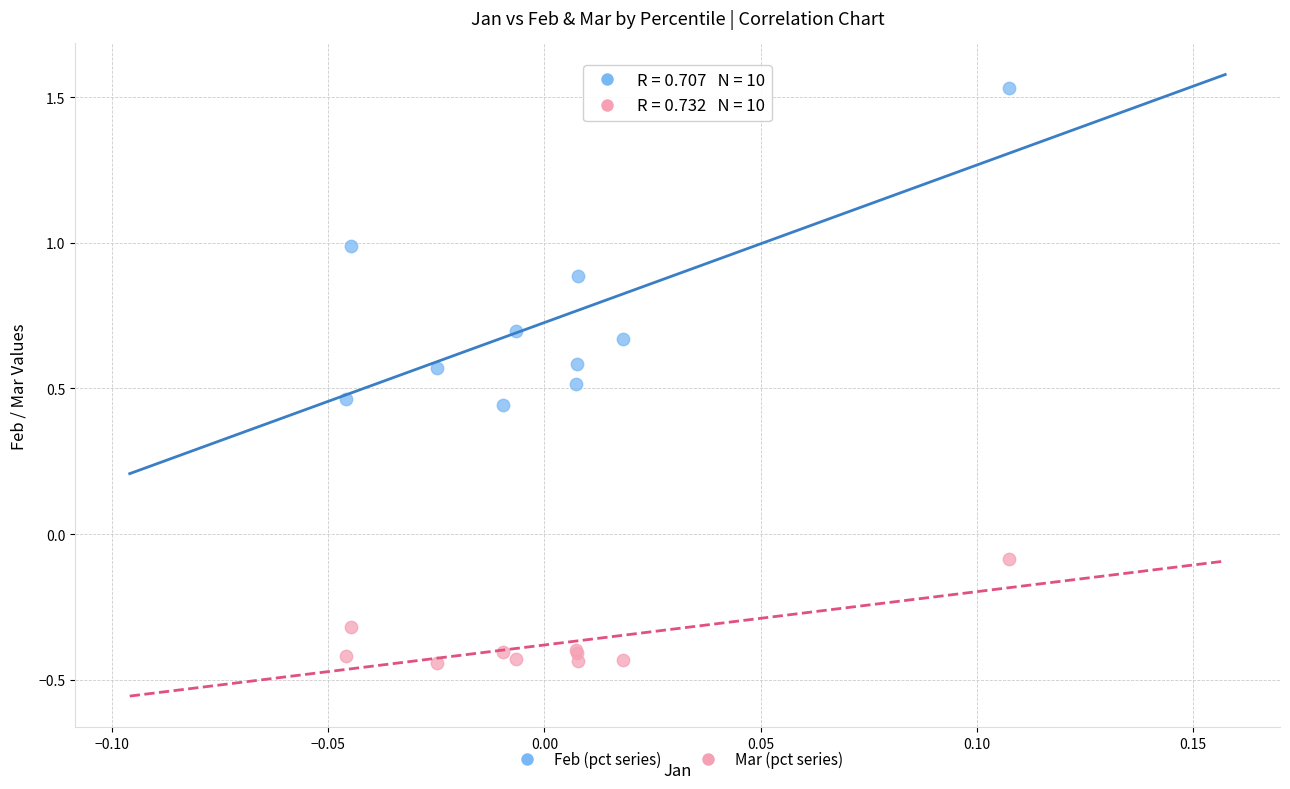

Which series has the widest spread of Y values?

Feb (pct series)